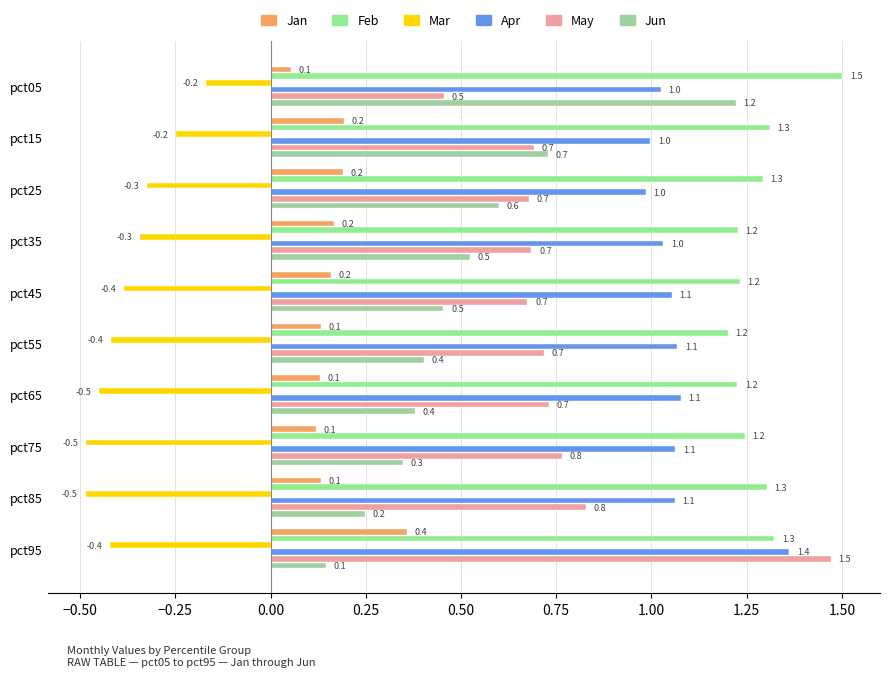

What is the greatest value displayed?

1.5